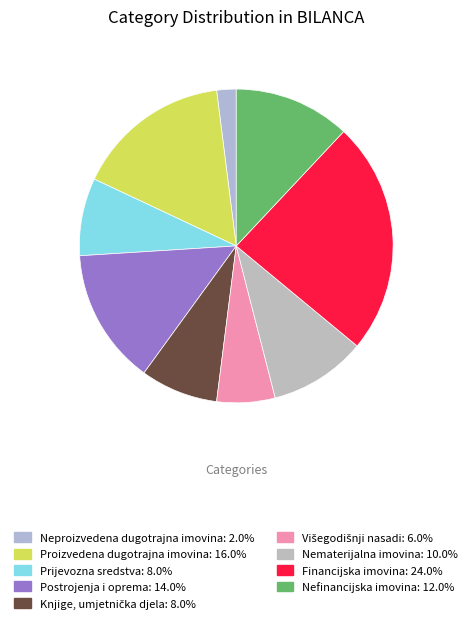

What is the smallest slice in the pie chart?

Neproizvedena dugotrajna imovina